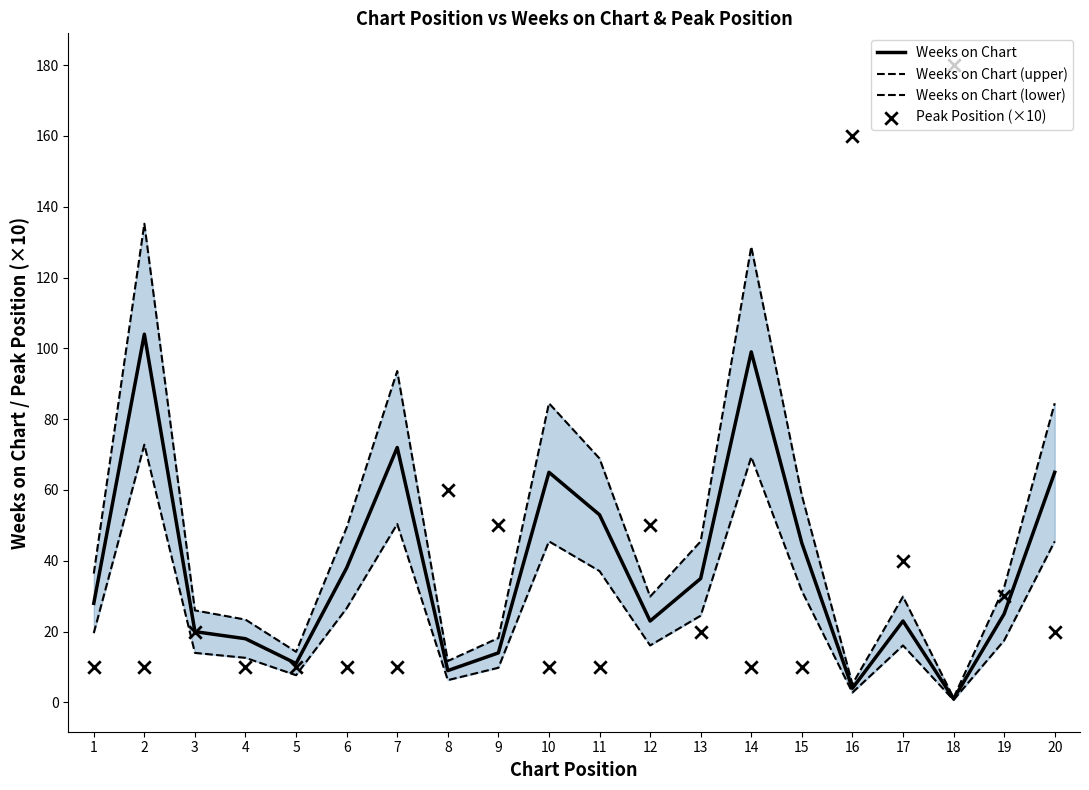

Is the value of Weeks on Chart at 2 greater than the value of Weeks on Chart (upper) at 18?

Yes